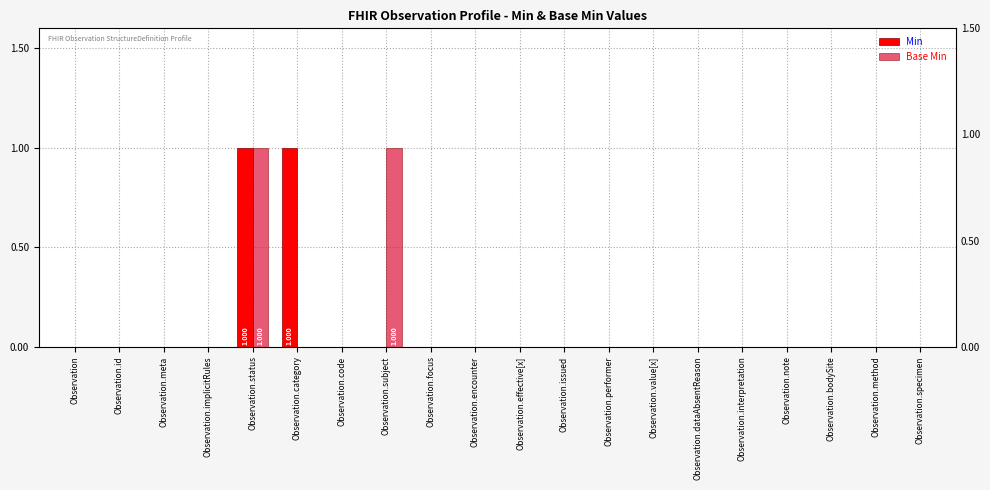

At how many categories does at least one series exceed 0?

3